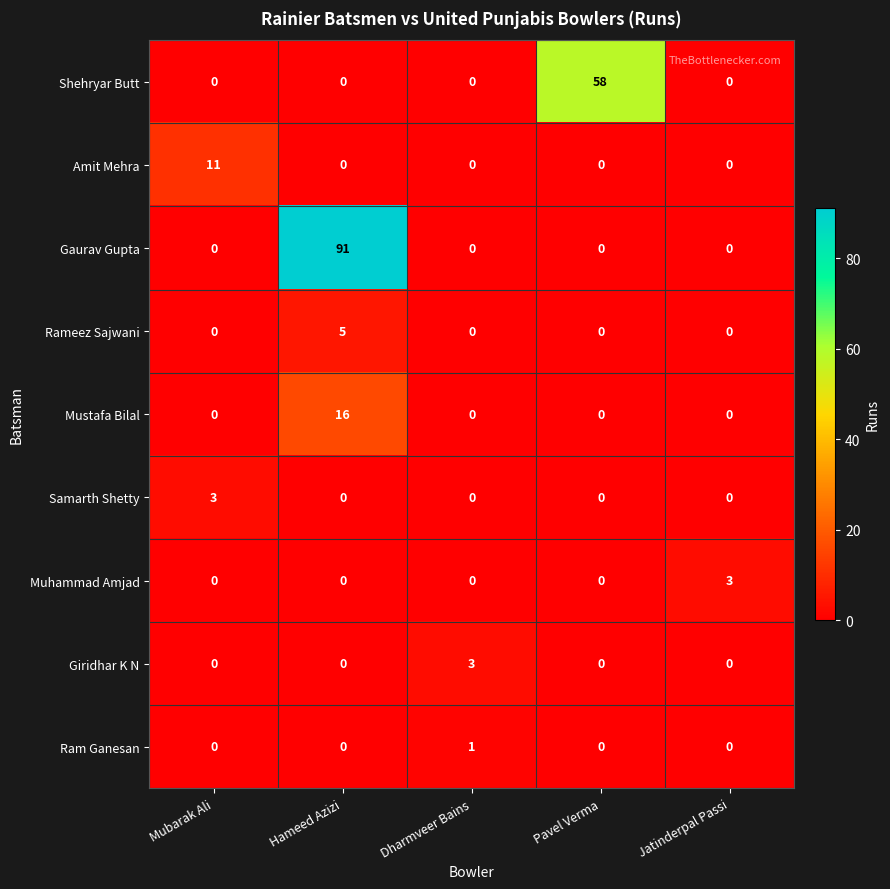

What is the difference between the maximum and second lowest values in the Giridhar K N series?

3